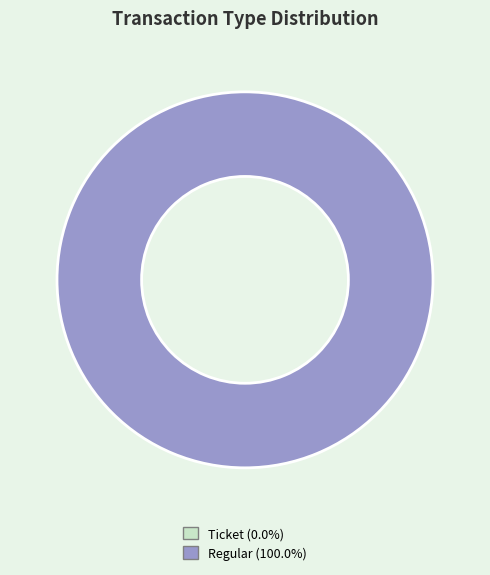

Rank the categories by value from highest to lowest.

Regular, Ticket